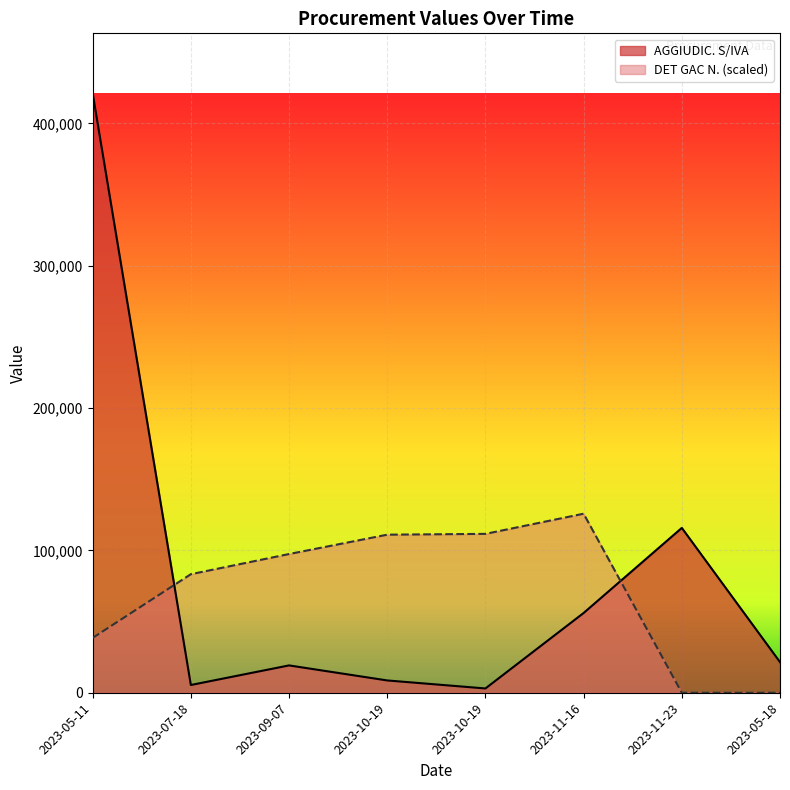

What value does the AGGIUDIC. S/IVA series have at 2023-11-16?

56025.0